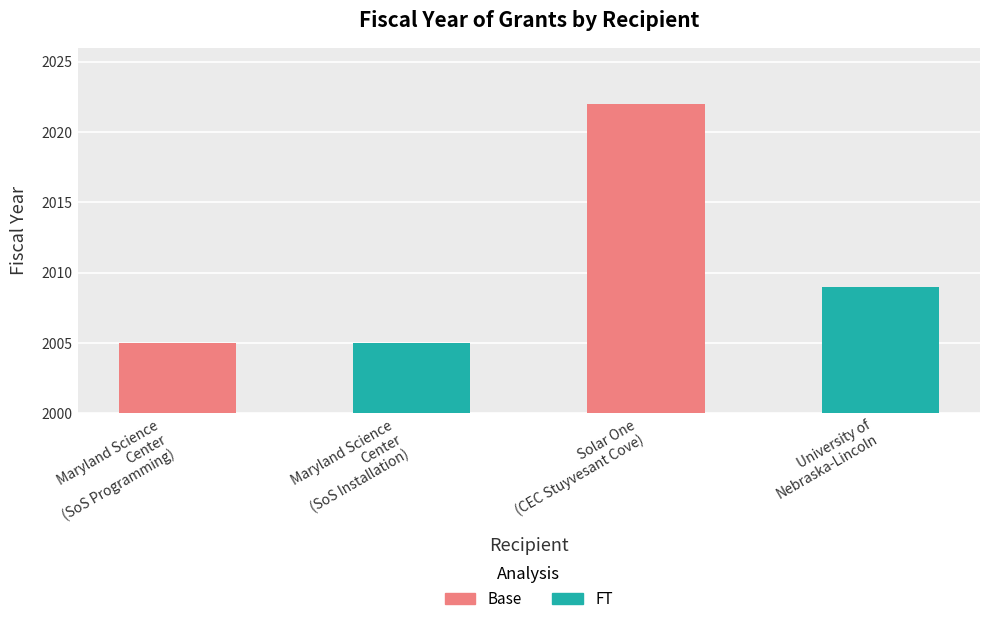

How many groups of bars are there?

2